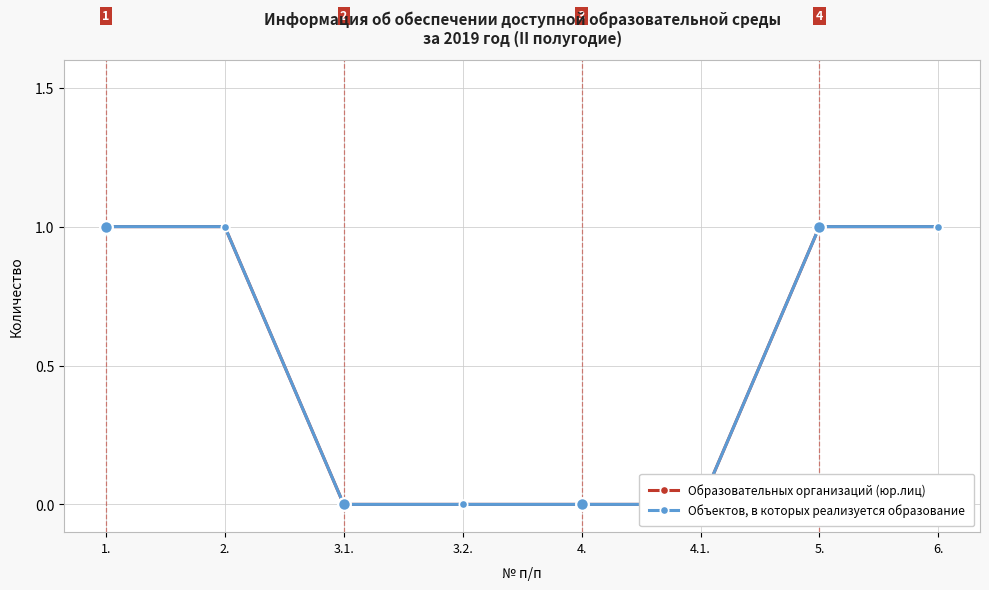

Count the Объектов, в которых реализуется образование values in the range 0 to 1.

8